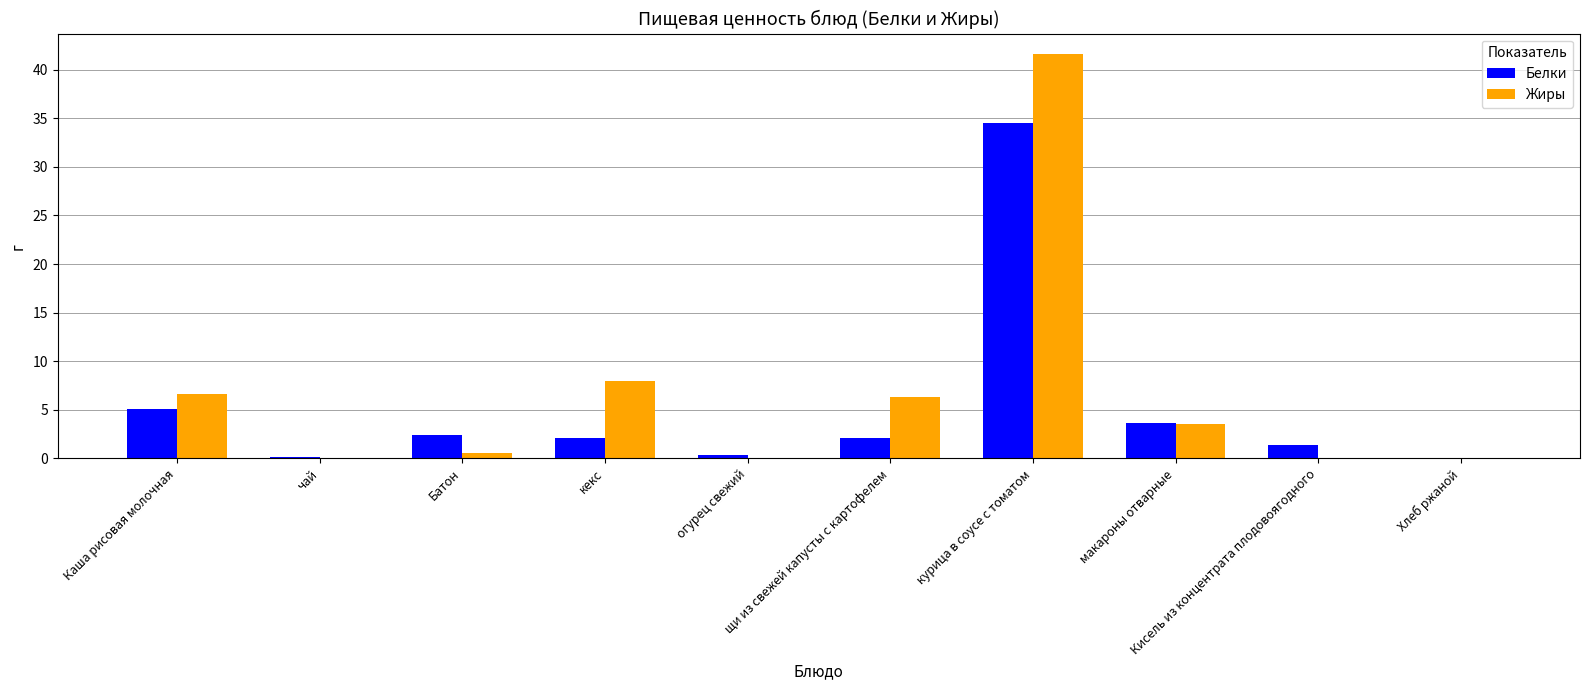

What is the highest value of the Белки series?

34.5